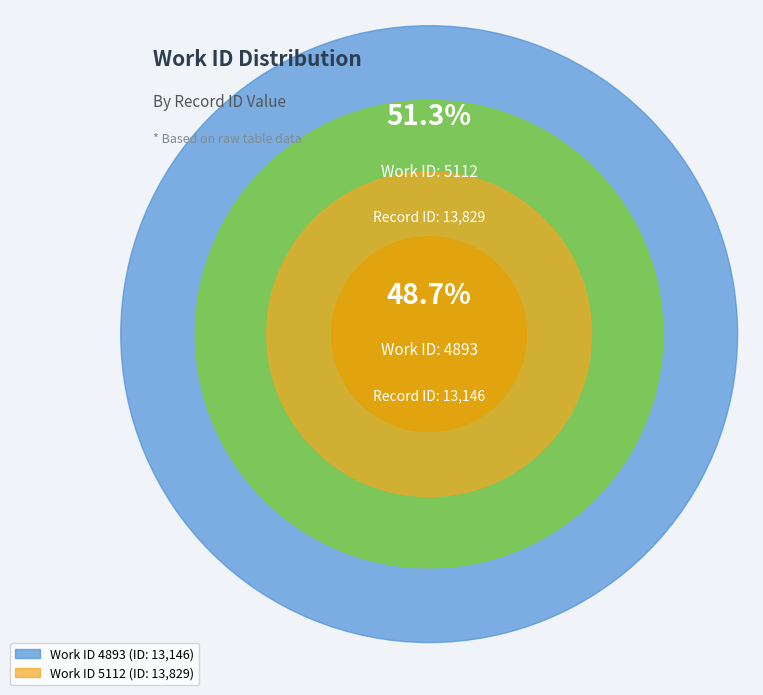

Is there any slice that represents more than half of the pie?

Yes